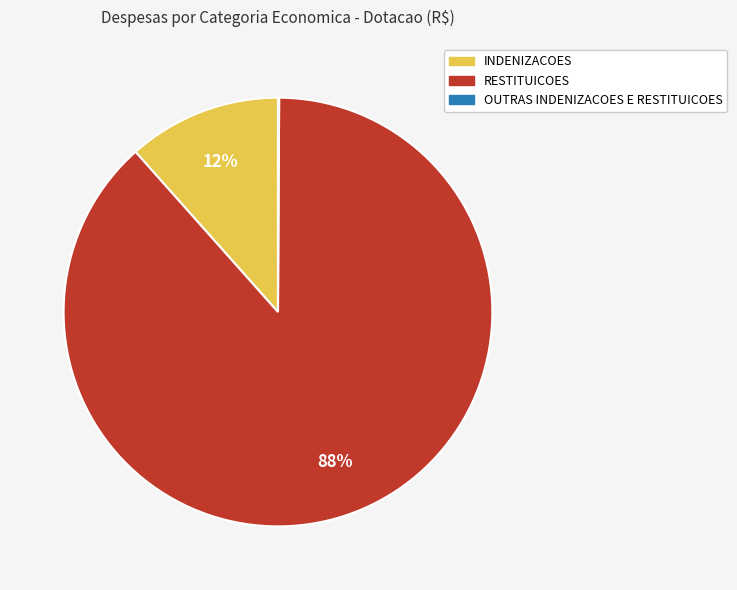

Is it true that INDENIZACOES is 12% of the pie?

True